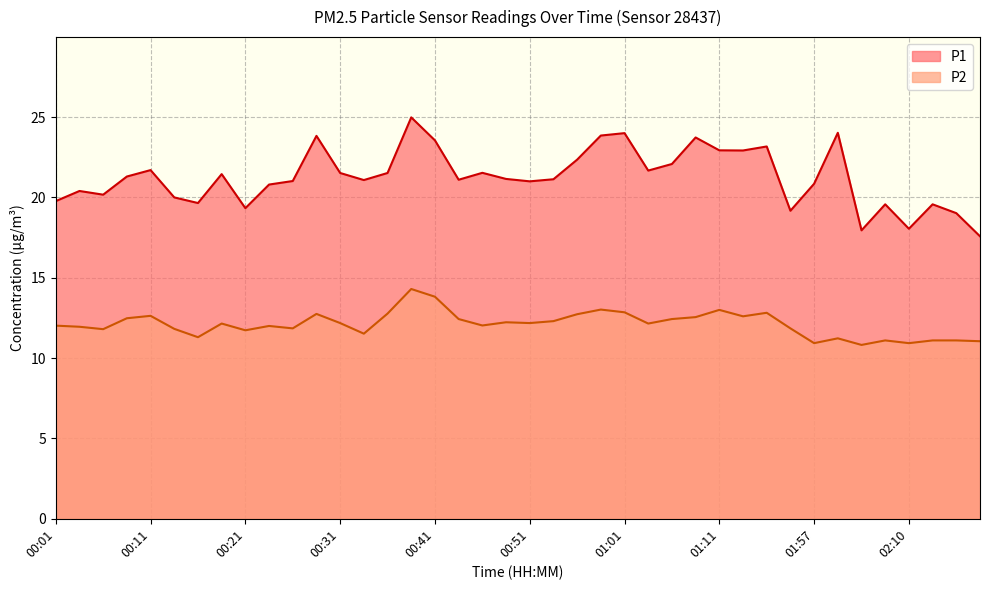

True or false: P1 has a value of 7.5 at 00:56.

False